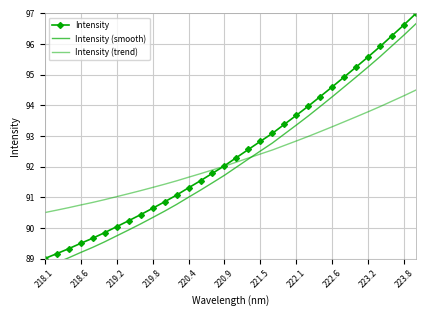

True or false: Intensity (trend) has more than 0 interior local peaks.

False